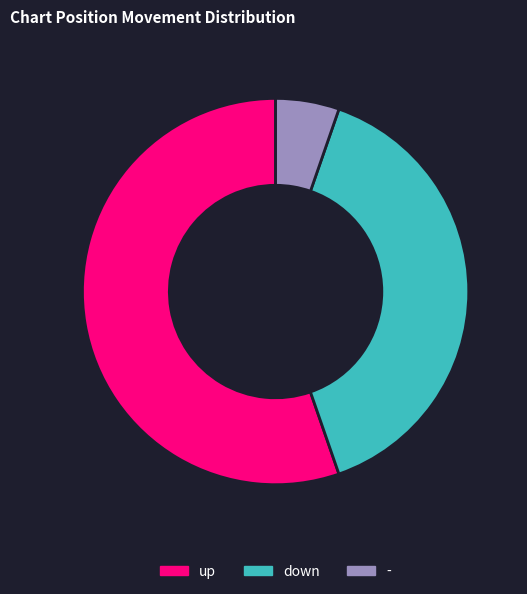

Which slice is the largest?

up